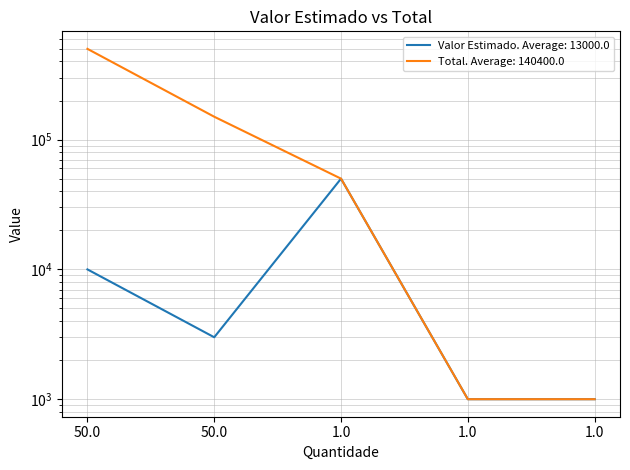

True or false: Valor Estimado and Total intersect in this chart.

False